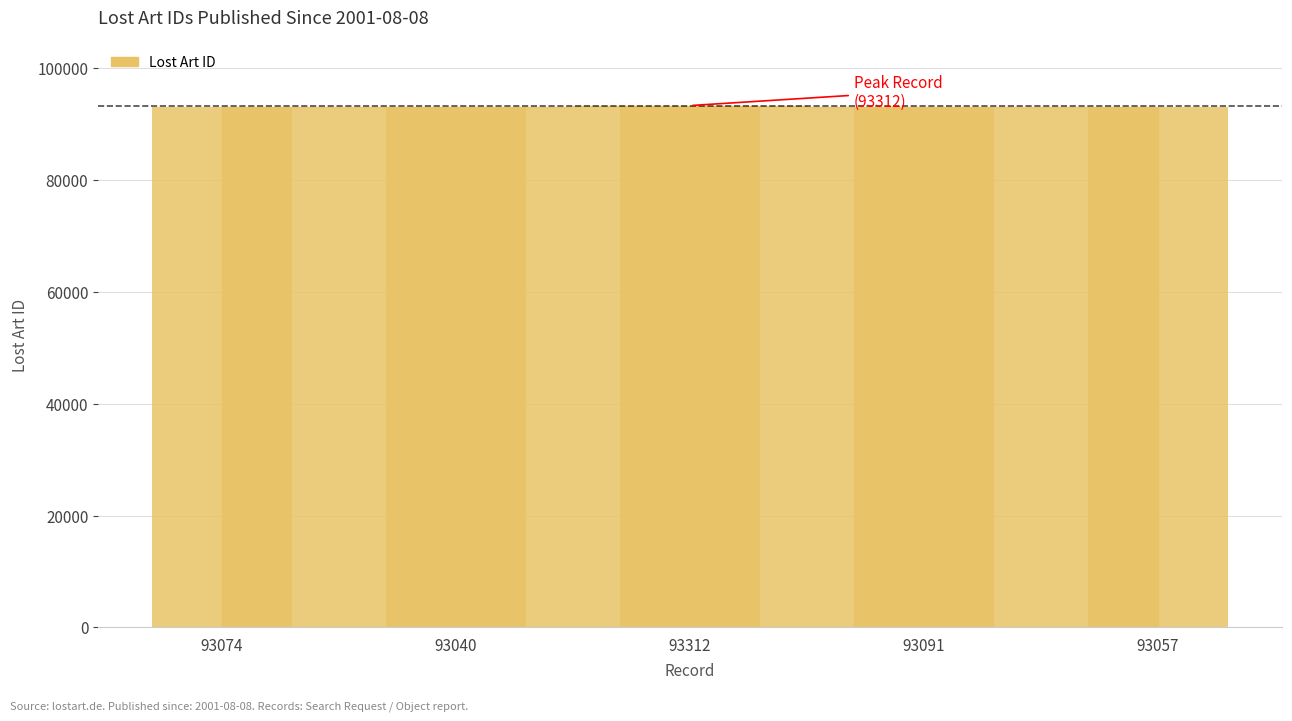

What is the label of the 1st bar from the left?

93074